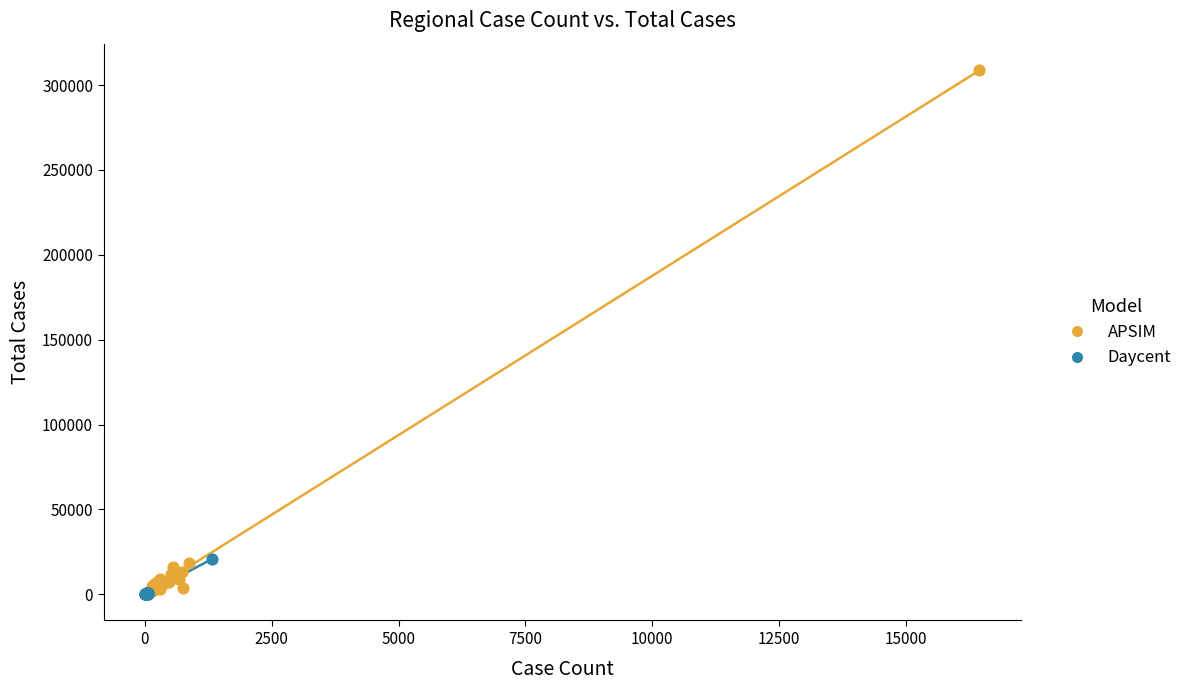

Which series reaches the maximum Y coordinate?

APSIM